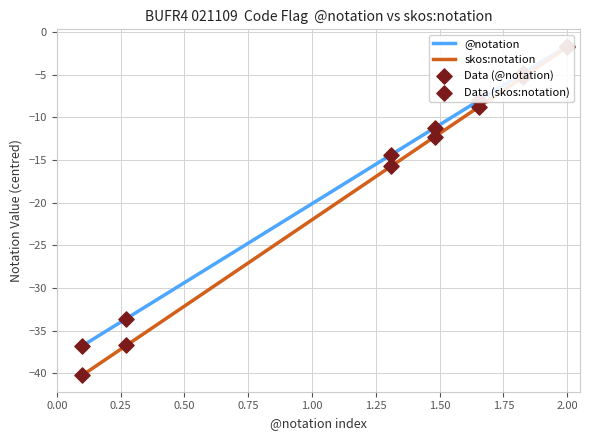

Which series has the largest total across all categories?

@notation